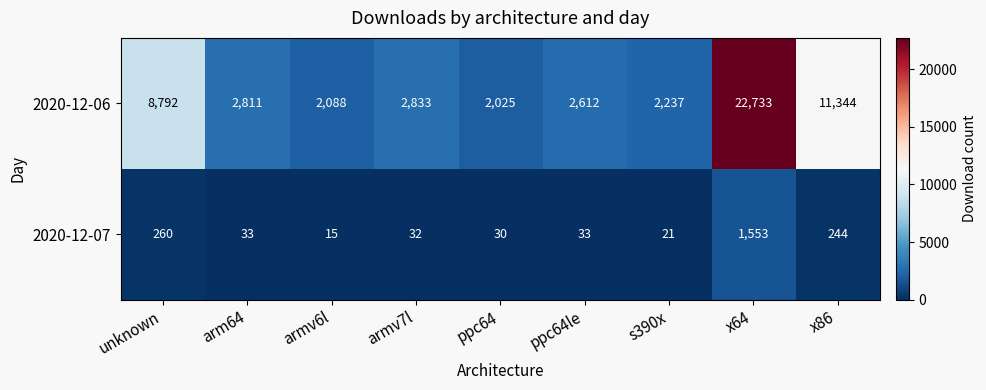

What is the maximum value shown in the chart?

22733